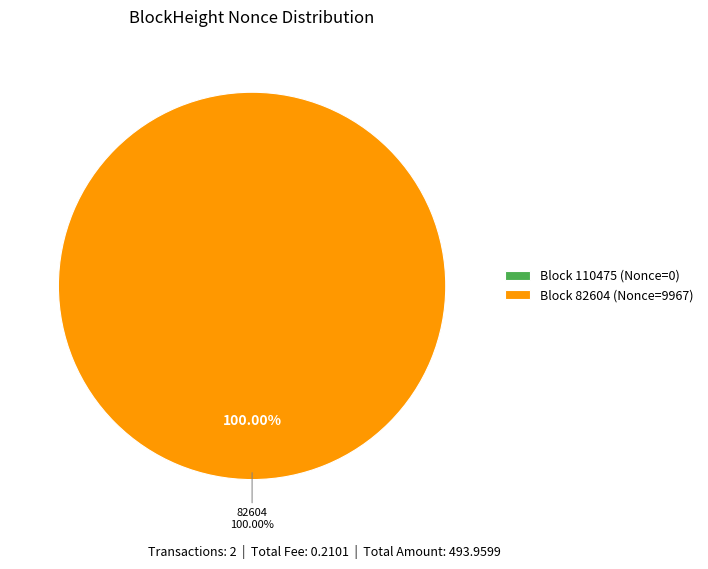

How many slices are in this pie chart?

2